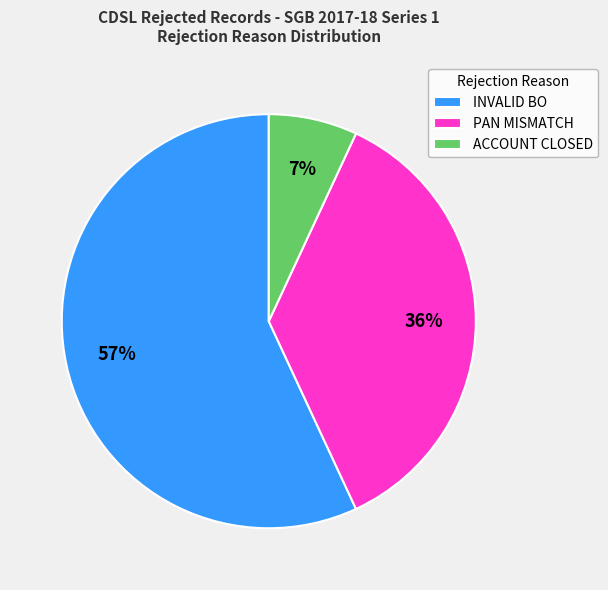

Approximately how many times larger is the value at ACCOUNT CLOSED compared to INVALID BO?

0.1